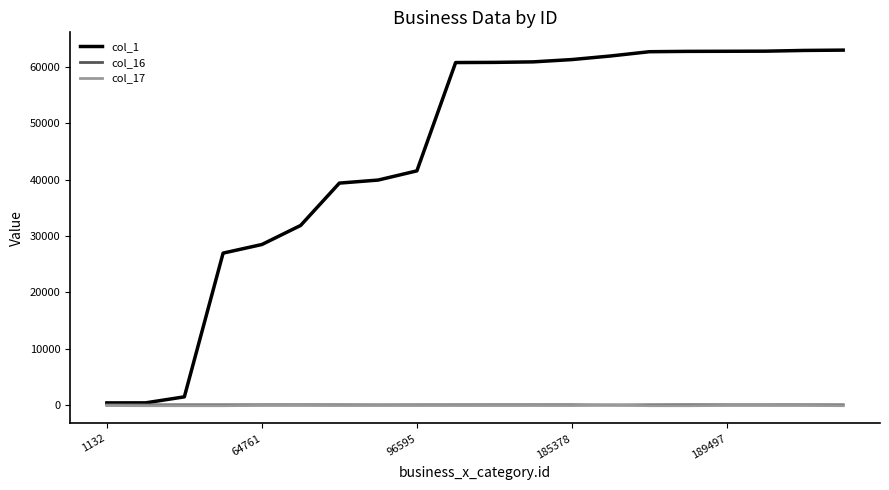

Which series has the largest range (max minus min)?

col_1